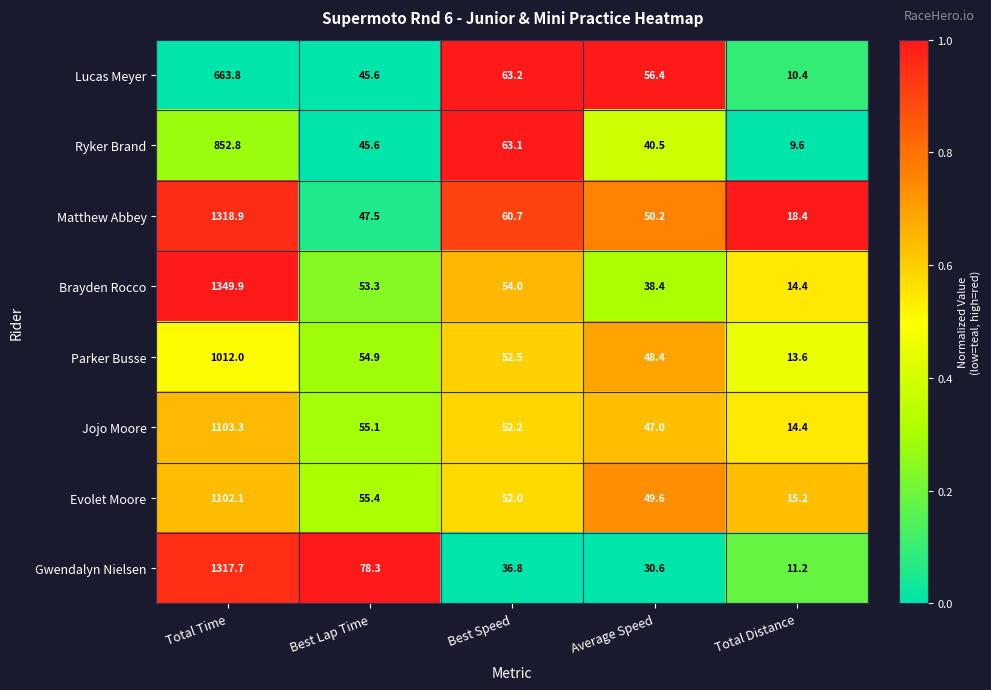

The value of Brayden Rocco at Best Lap Time is 29.2. True or false?

False